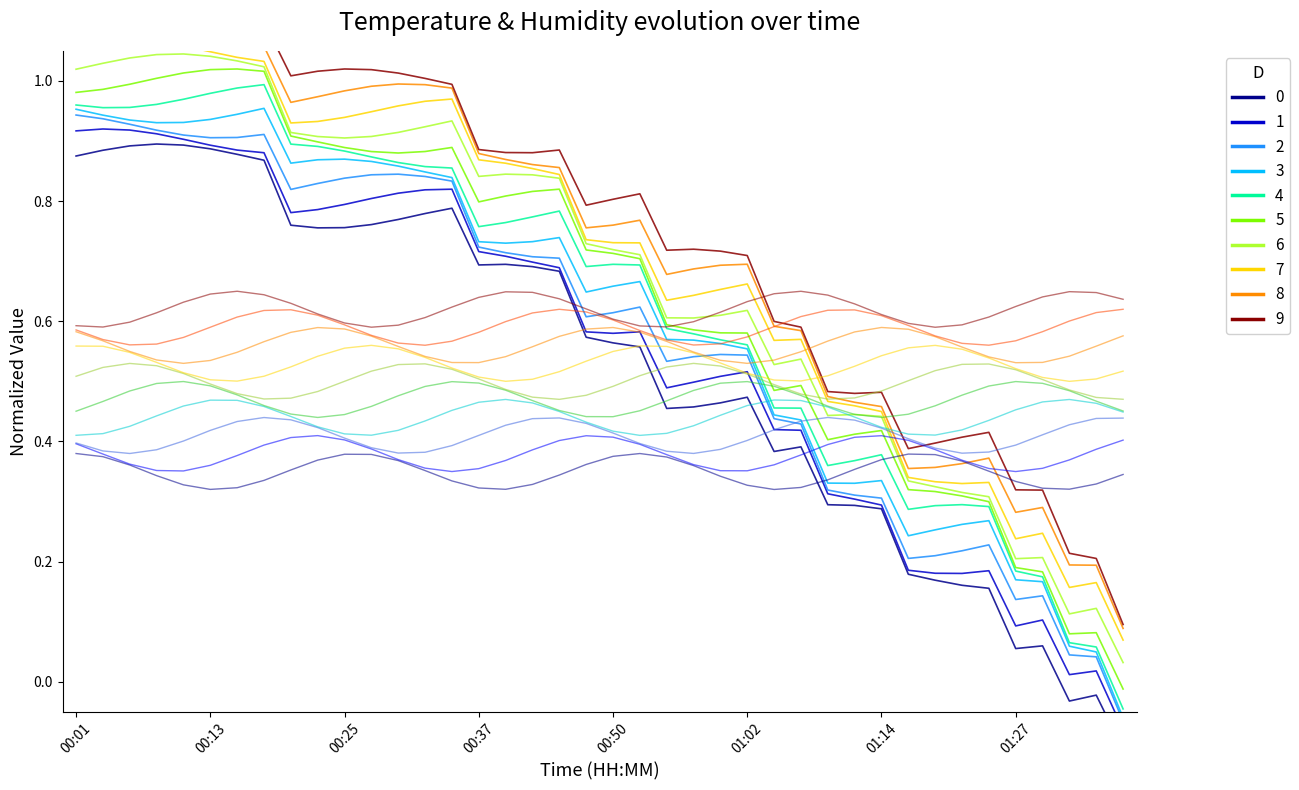

What is the difference between the maximum and minimum values?

1.0